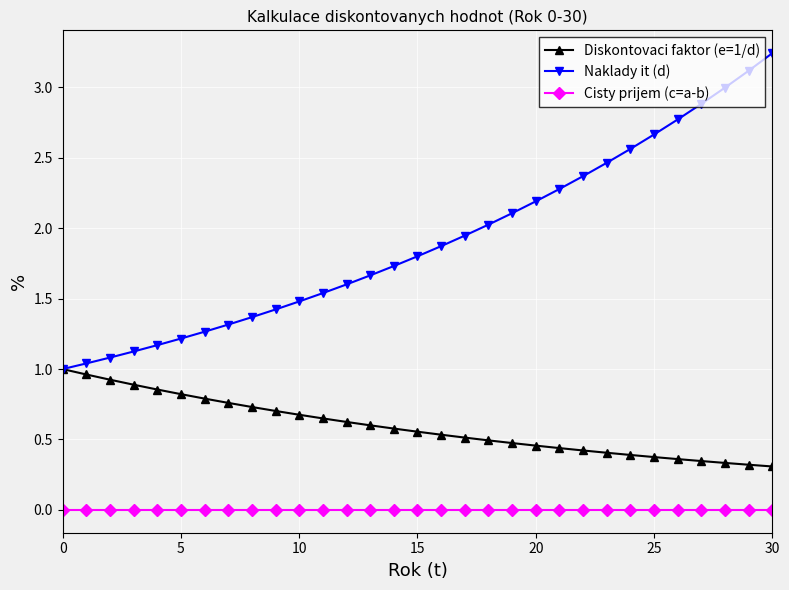

Which series has the largest range (max minus min)?

Naklady it (d)